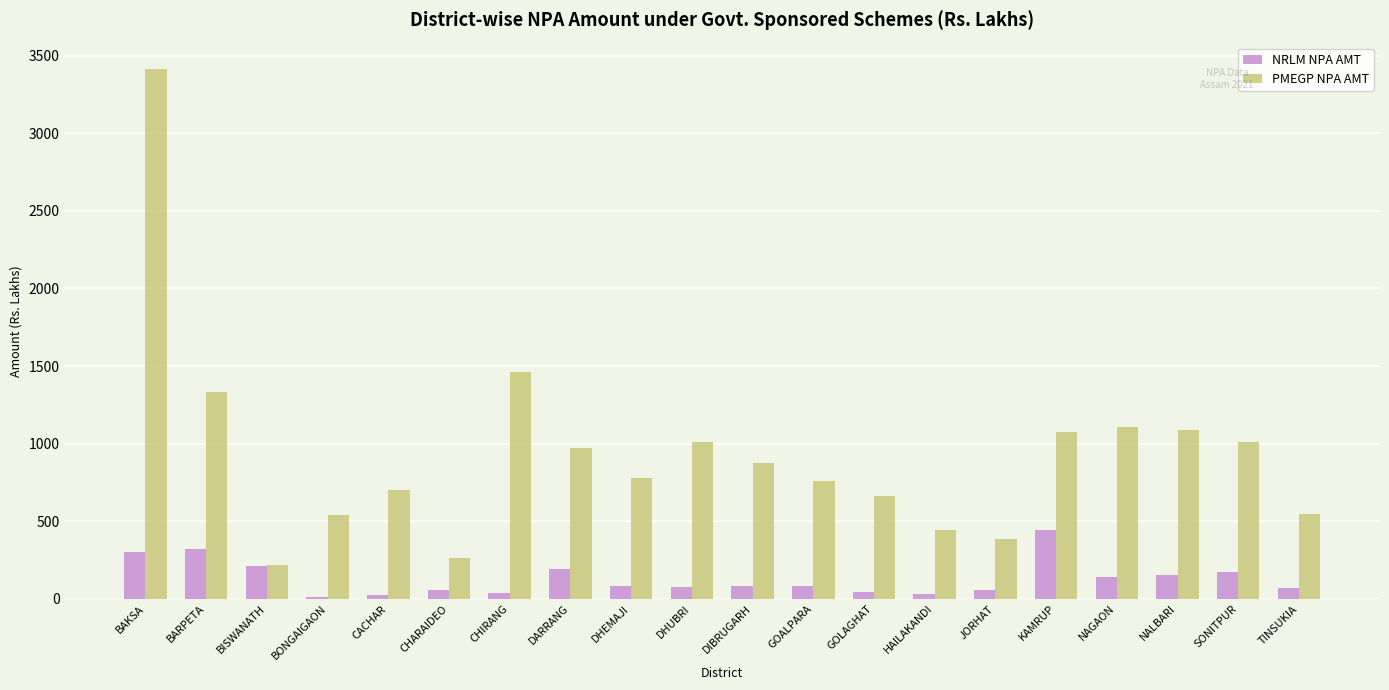

True or false: PMEGP NPA AMT has a value of 3414.0 at BAKSA.

True